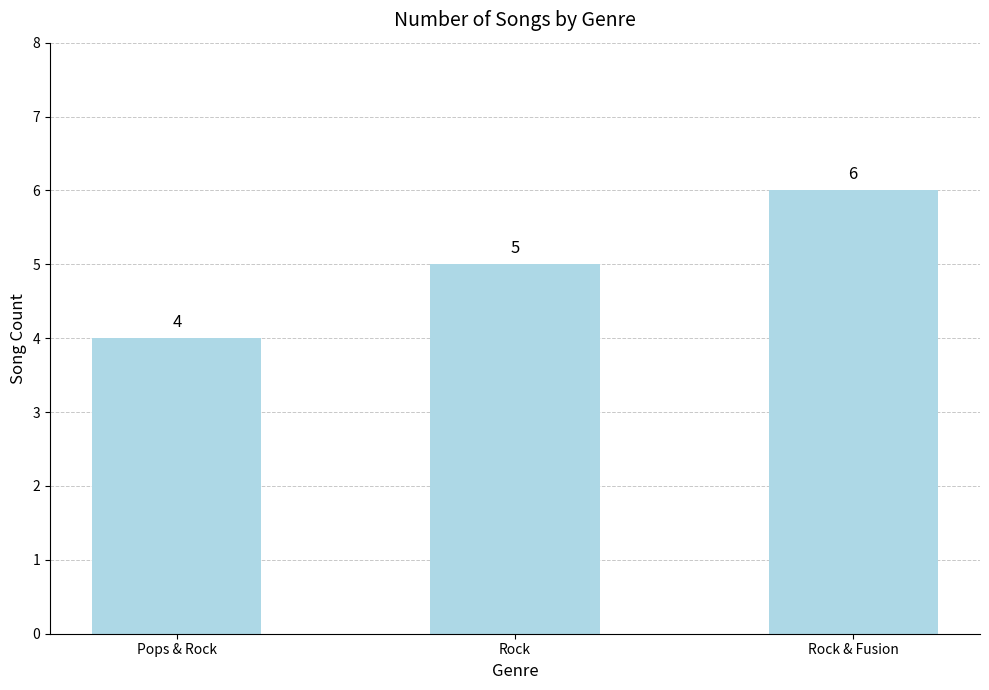

Rank the categories by value from highest to lowest.

Rock & Fusion, Rock, Pops & Rock